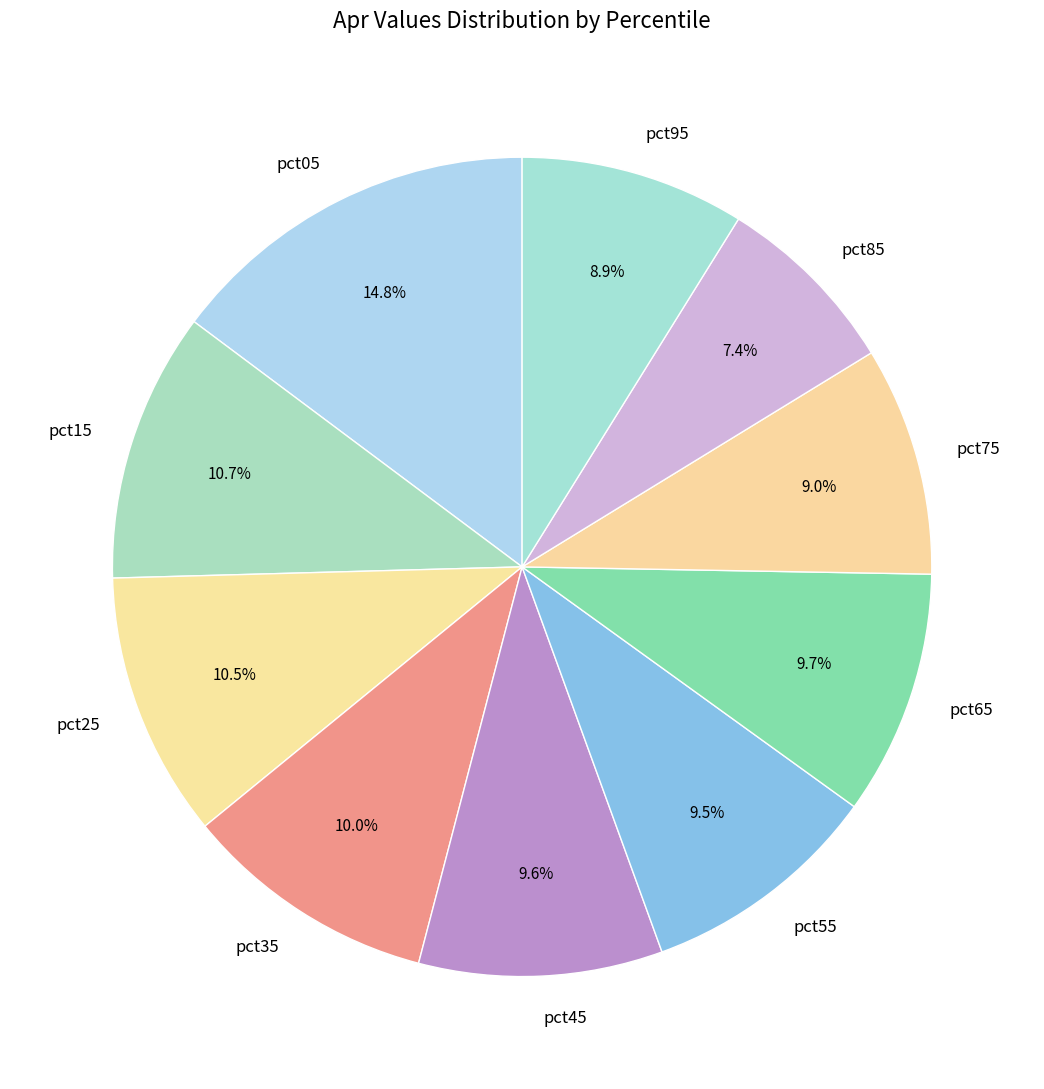

What is the smallest slice in the pie chart?

pct85